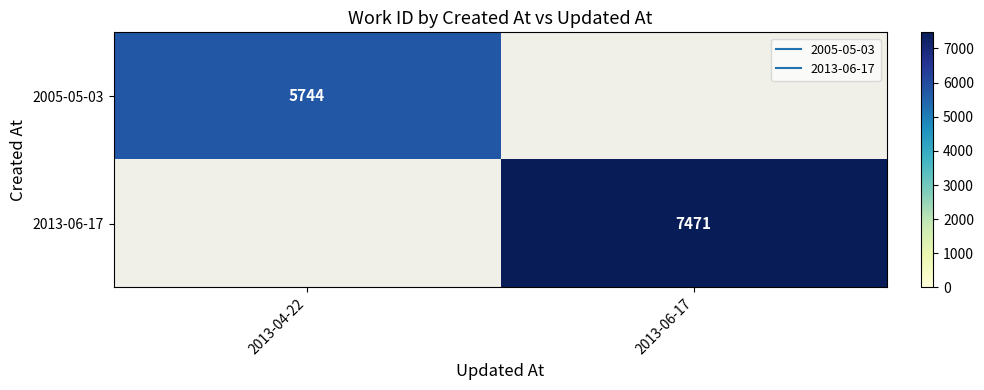

Which series has the largest range (max minus min)?

2005-05-03